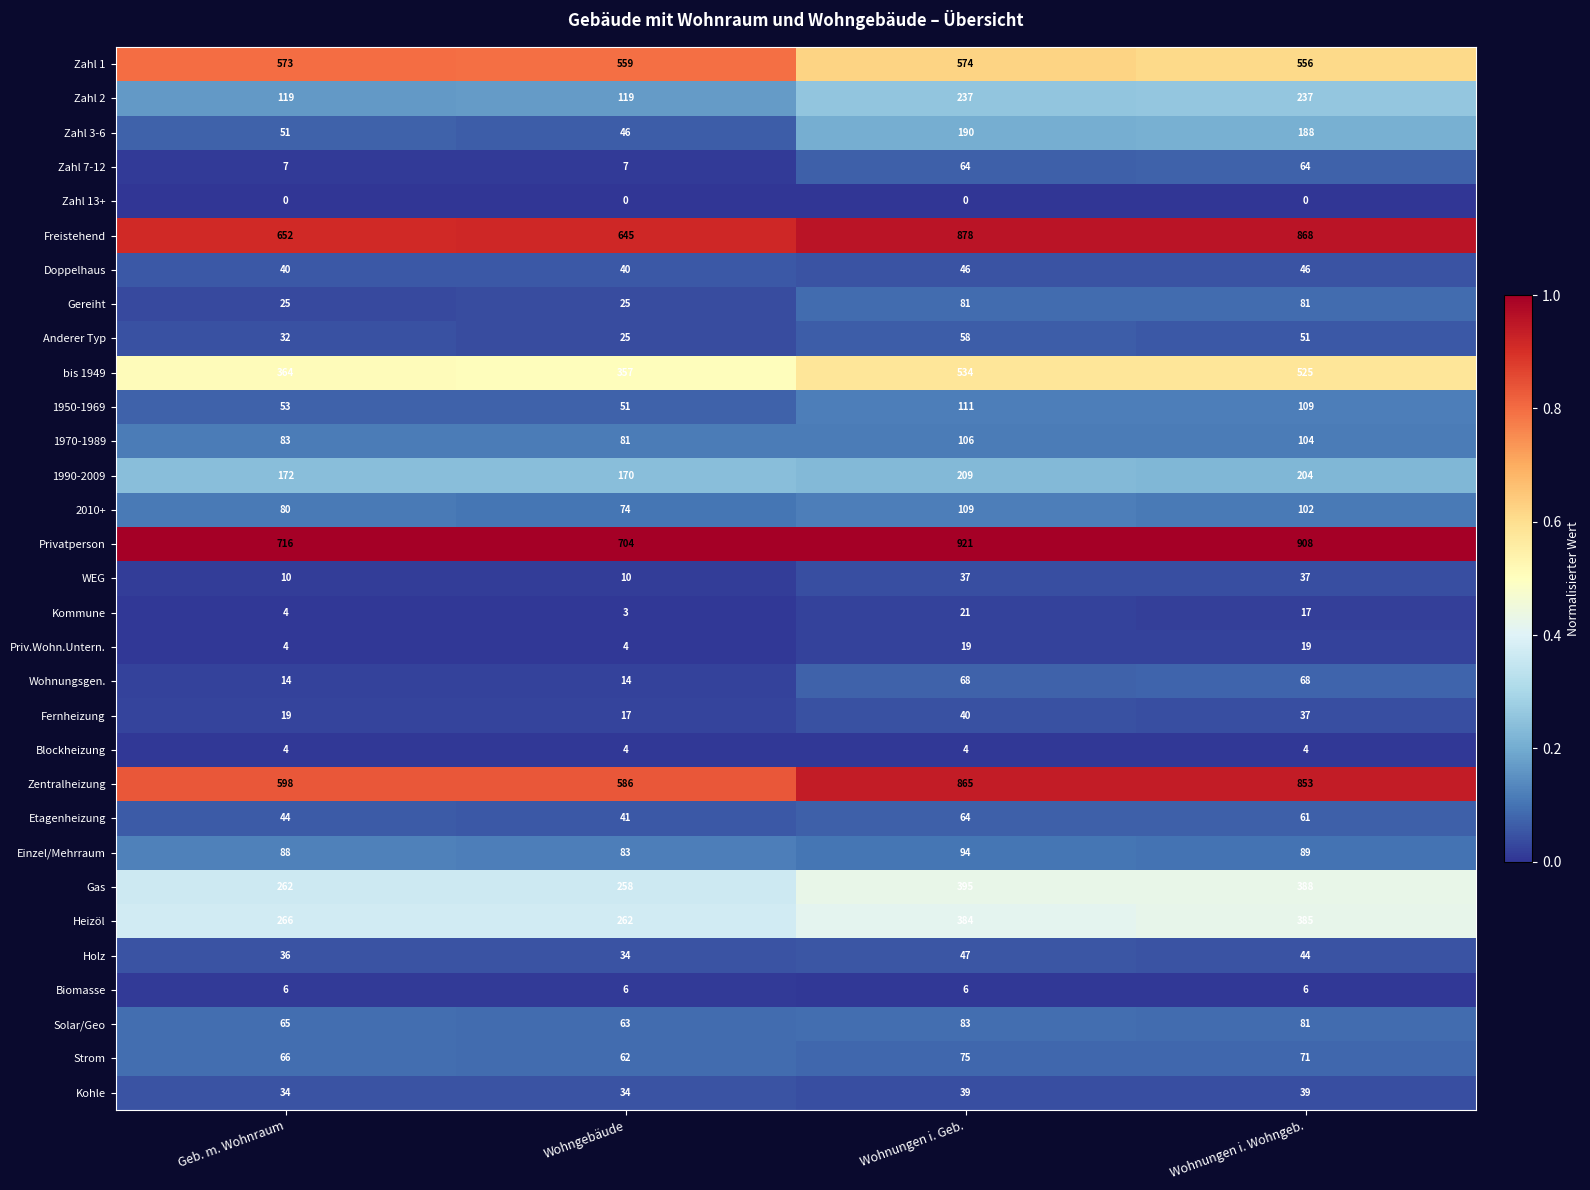

Which series changed the most between Wohngebäude and Wohnungen i. Wohngeb.?

Zentralheizung